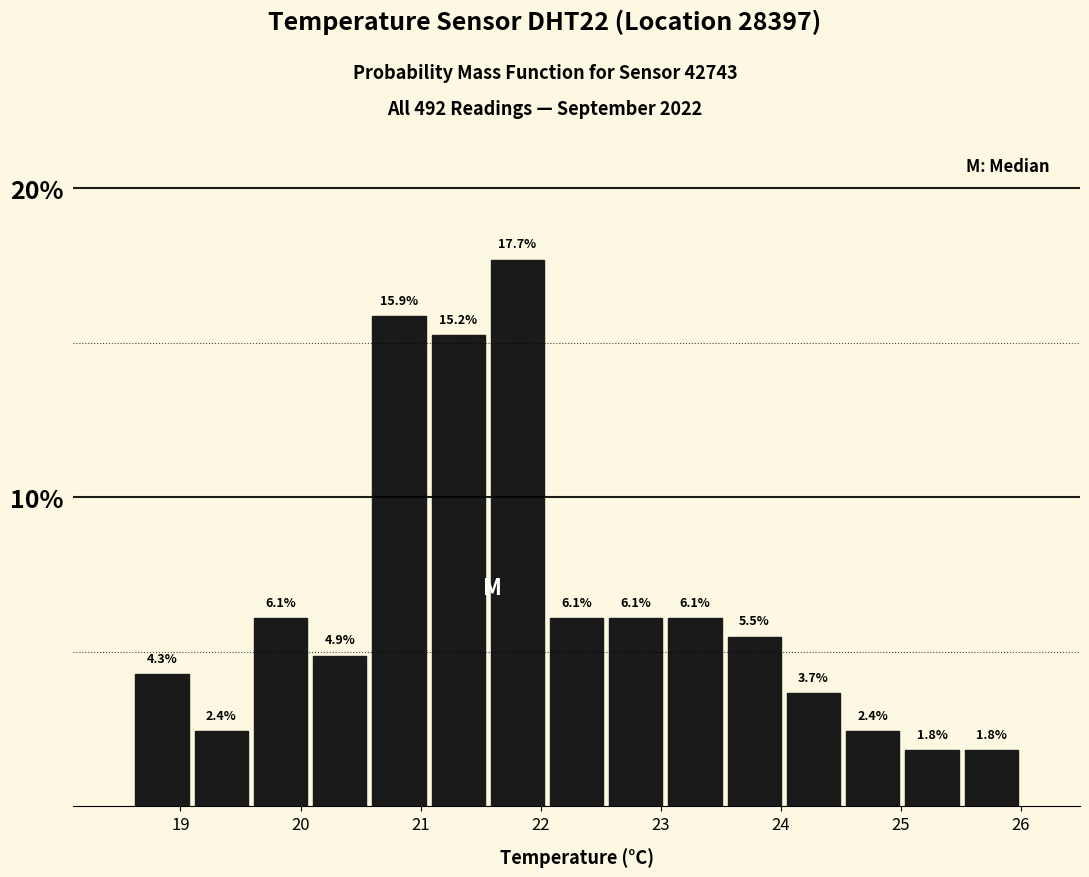

Reading left to right, transcribe this chart: for each bar, give the range it covers on the x-axis and its height. The bar edges are not printed on the chart, so give them approximately, as read against the axis.

18.6 to 19.1: 4.3
19.1 to 19.6: 2.4
19.6 to 20.1: 6.1
20.1 to 20.6: 4.9
20.6 to 21.1: 15.9
21.1 to 21.6: 15.2
21.6 to 22.1: 17.7
22.1 to 22.5: 6.1
22.5 to 23.0: 6.1
23.0 to 23.5: 6.1
23.5 to 24.0: 5.5
24.0 to 24.5: 3.7
24.5 to 25.0: 2.4
25.0 to 25.5: 1.8
25.5 to 26.0: 1.8